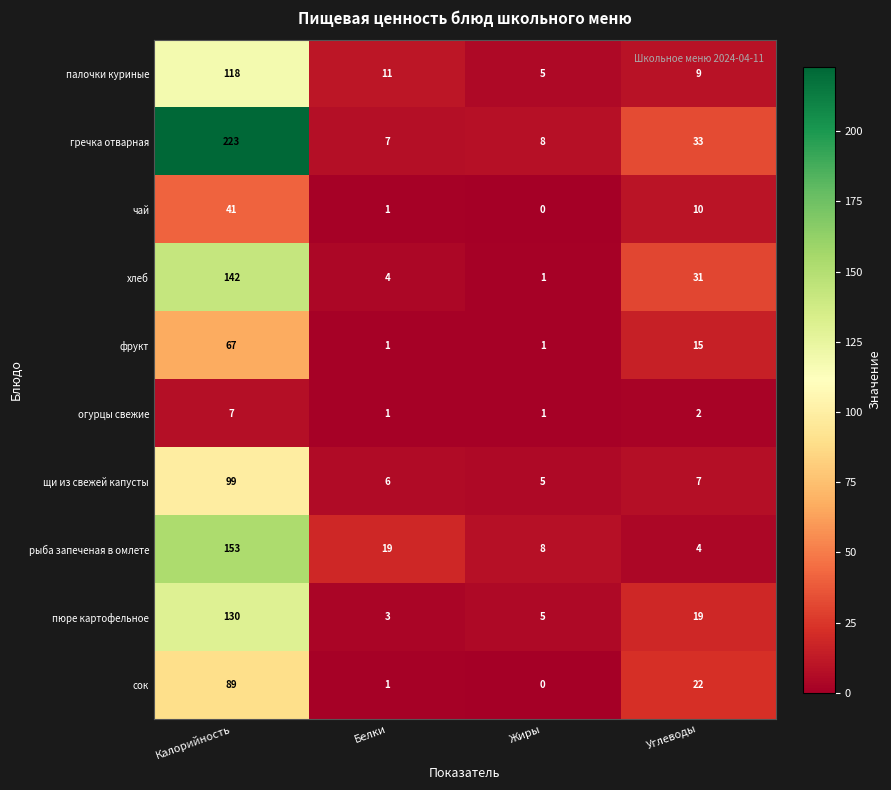

Which series has the largest total across all categories?

гречка отварная